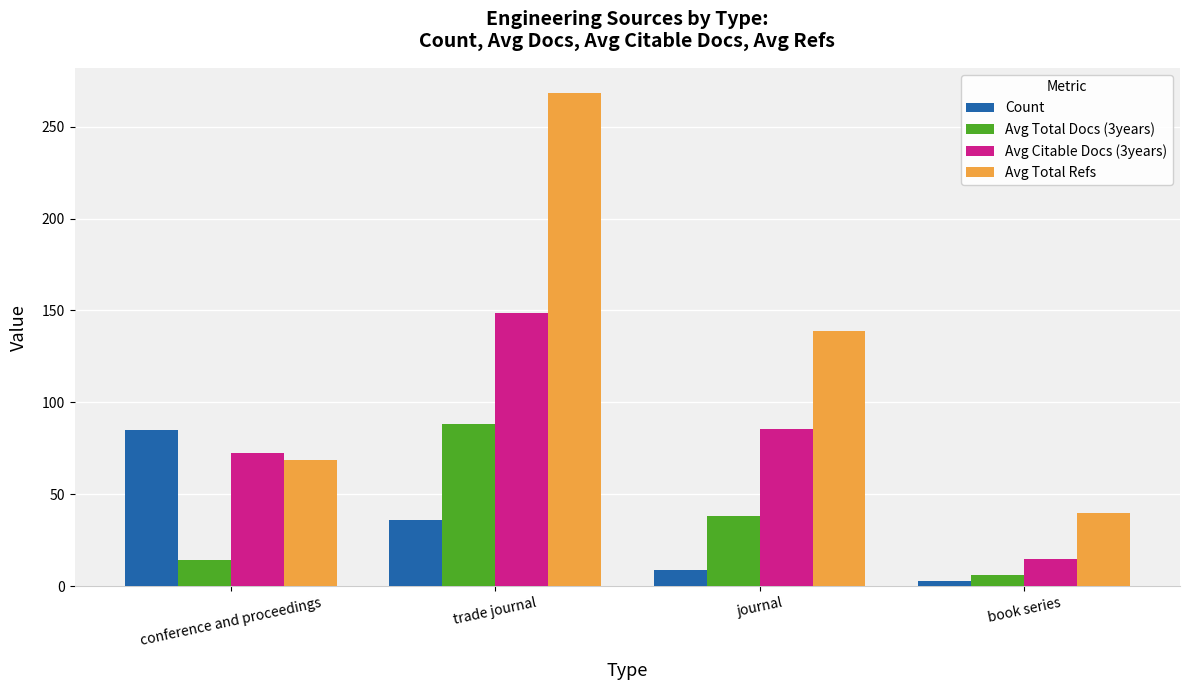

What is the maximum value shown in the chart?

268.5